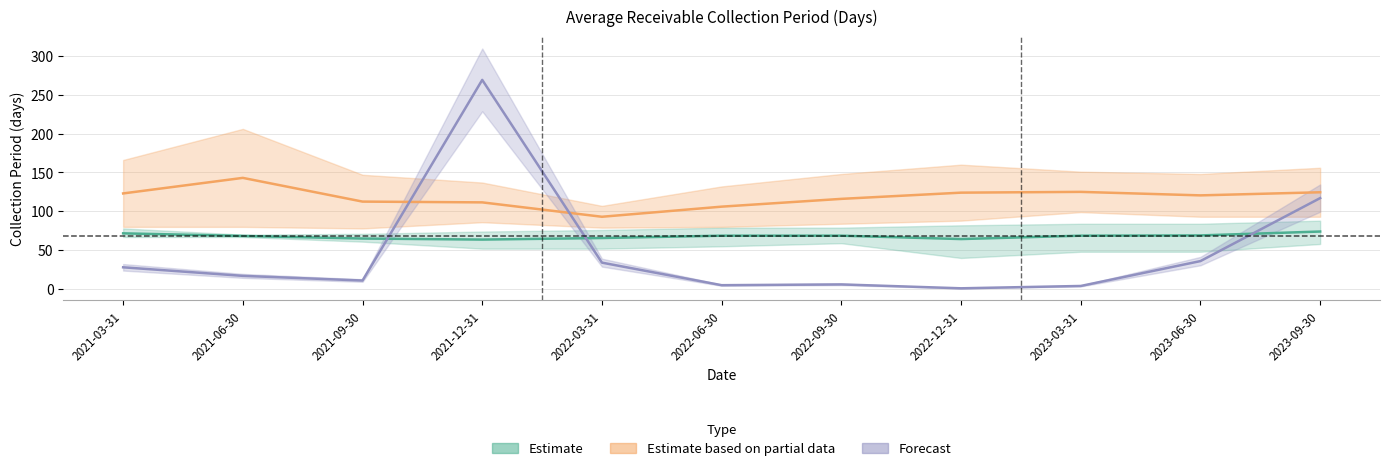

Which series has the largest total across all categories?

Estimate based on partial data